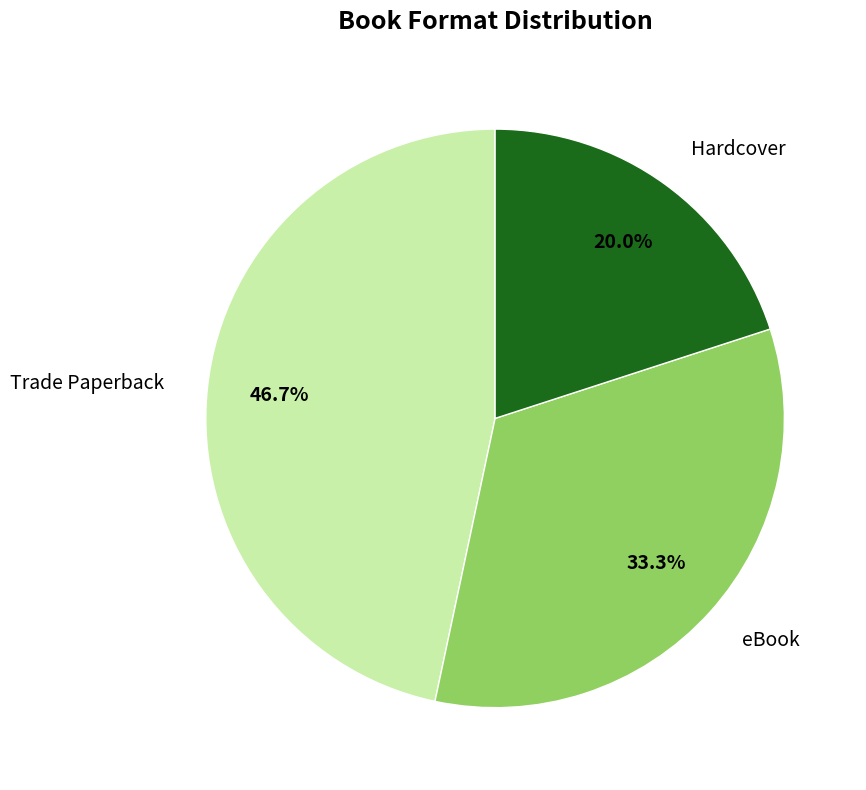

Approximately how many times larger is the value at Hardcover compared to eBook?

0.6